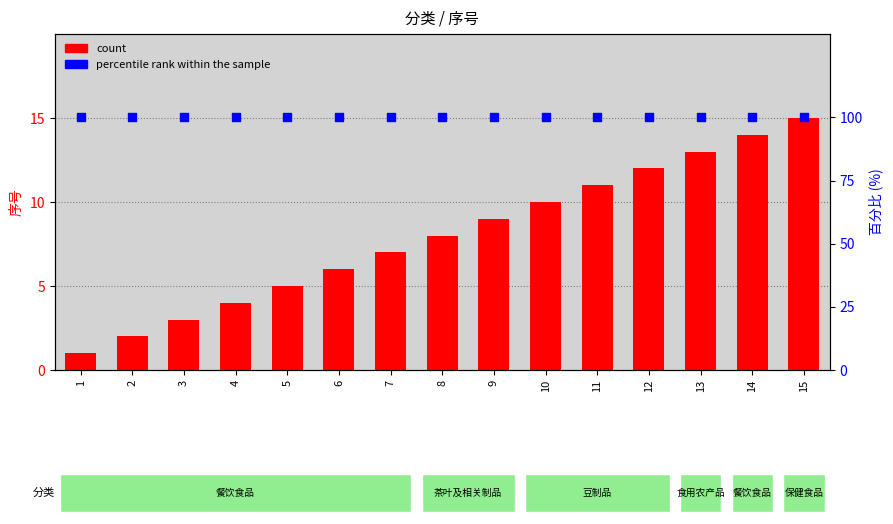

Which series has the largest total across all categories?

percentile rank within the sample